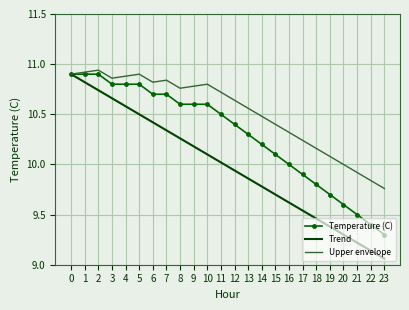

What is the difference between the maximum and second lowest values in the Temperature (C) series?

1.5